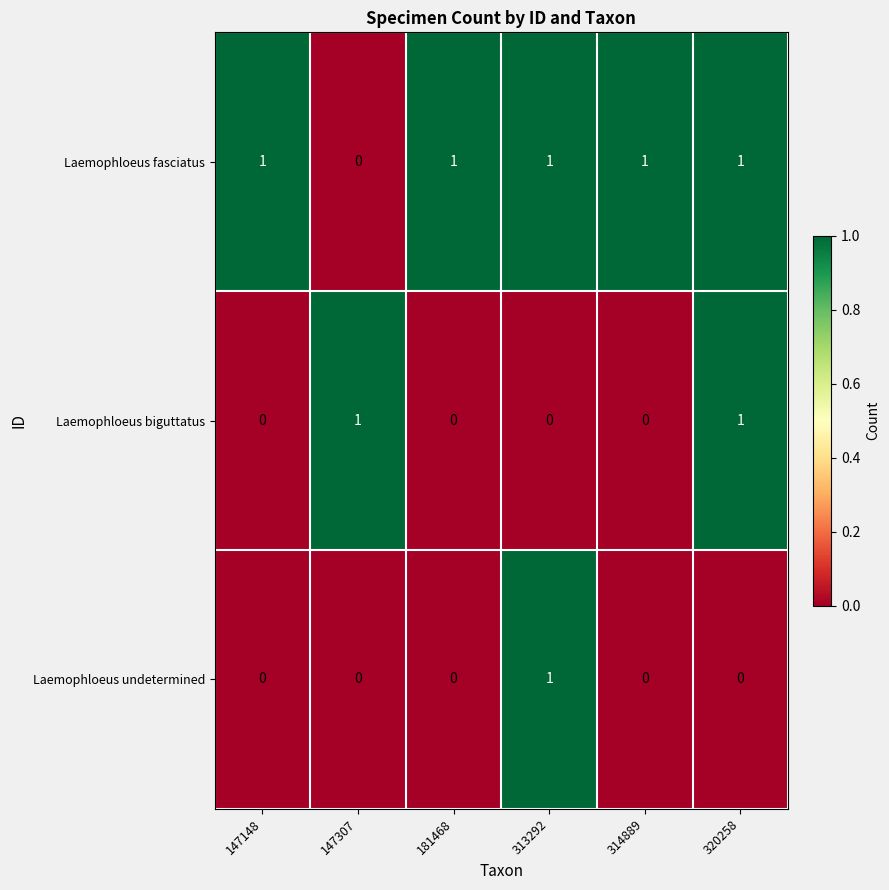

Which series has the largest total across all categories?

Laemophloeus fasciatus